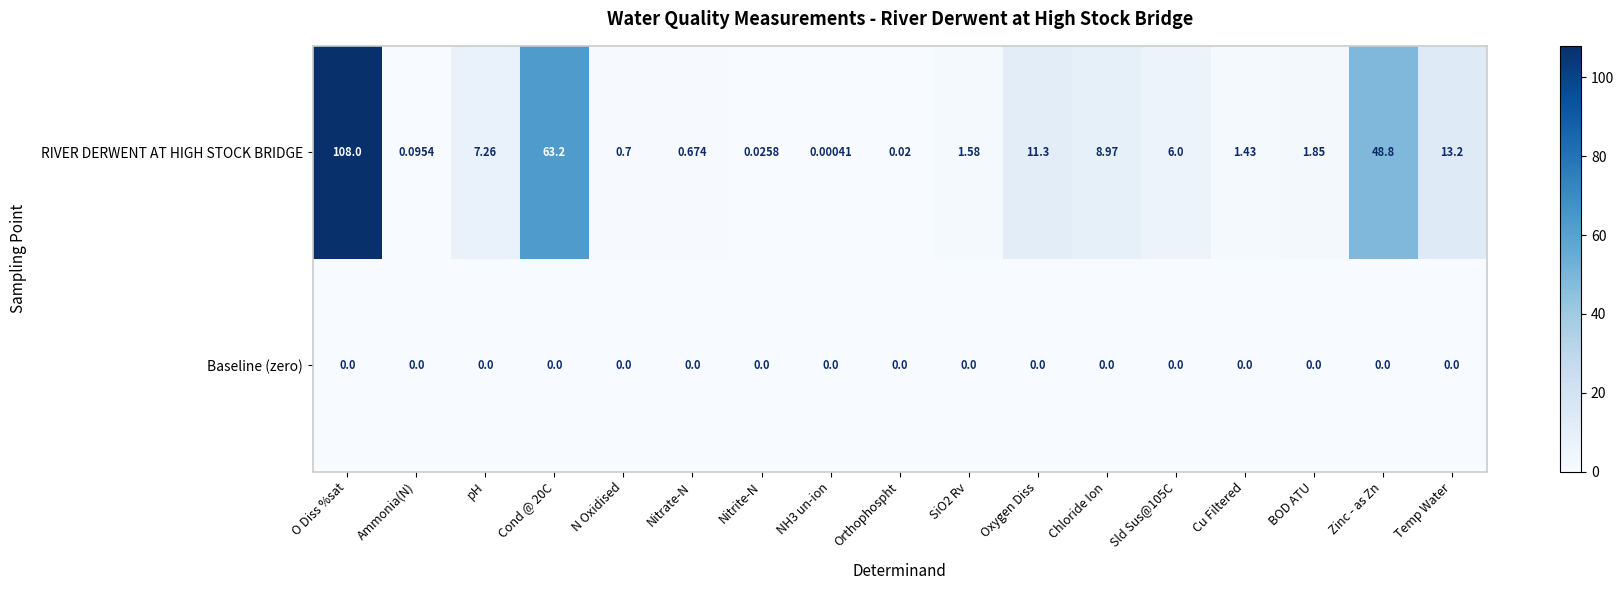

Which series has the largest total across all categories?

RIVER DERWENT AT HIGH STOCK BRIDGE